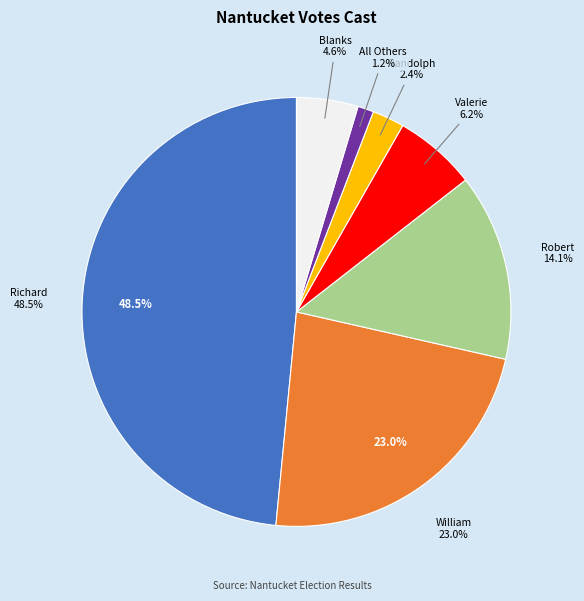

What is the largest slice in the pie chart?

Richard M. Bretschneider